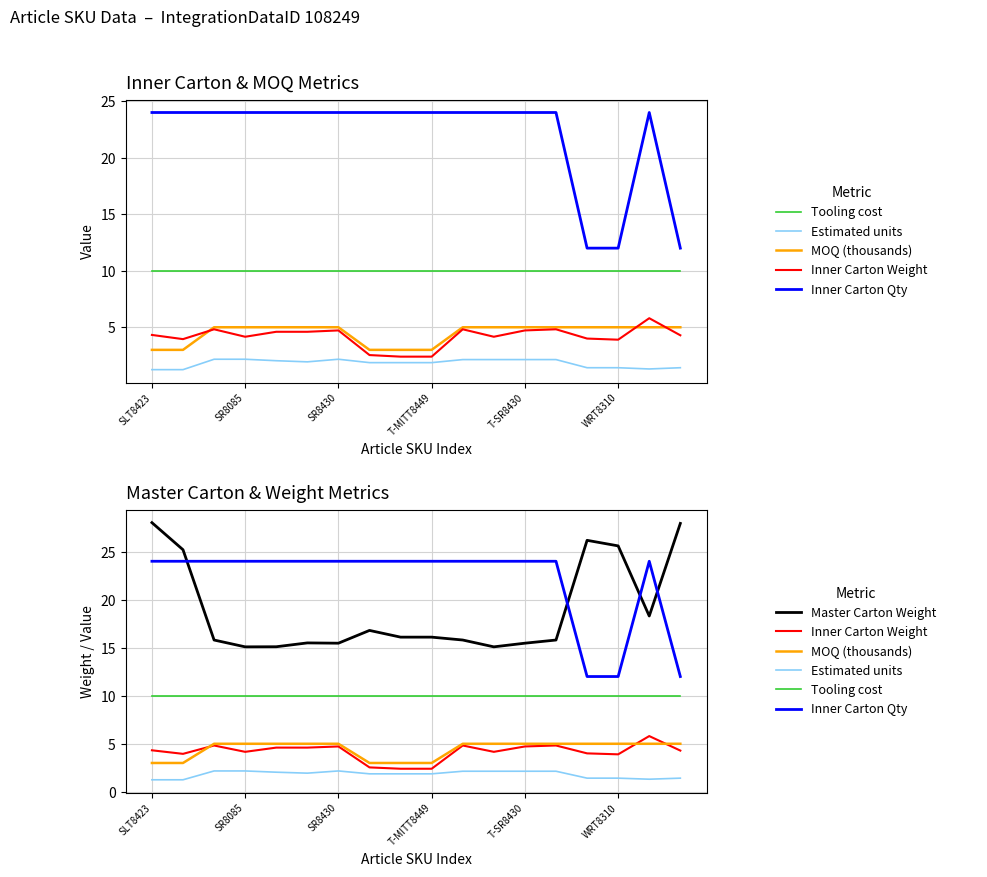

The value of Inner Carton Qty at T-SR8430 is 24.0. True or false?

True